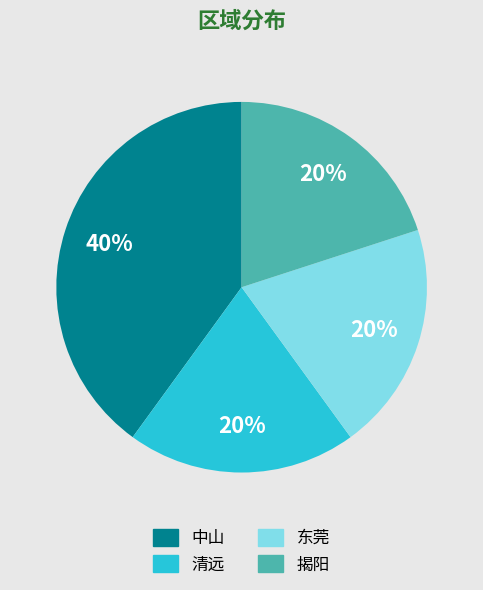

To the nearest percent, what percentage of the pie is 揭阳?

20%